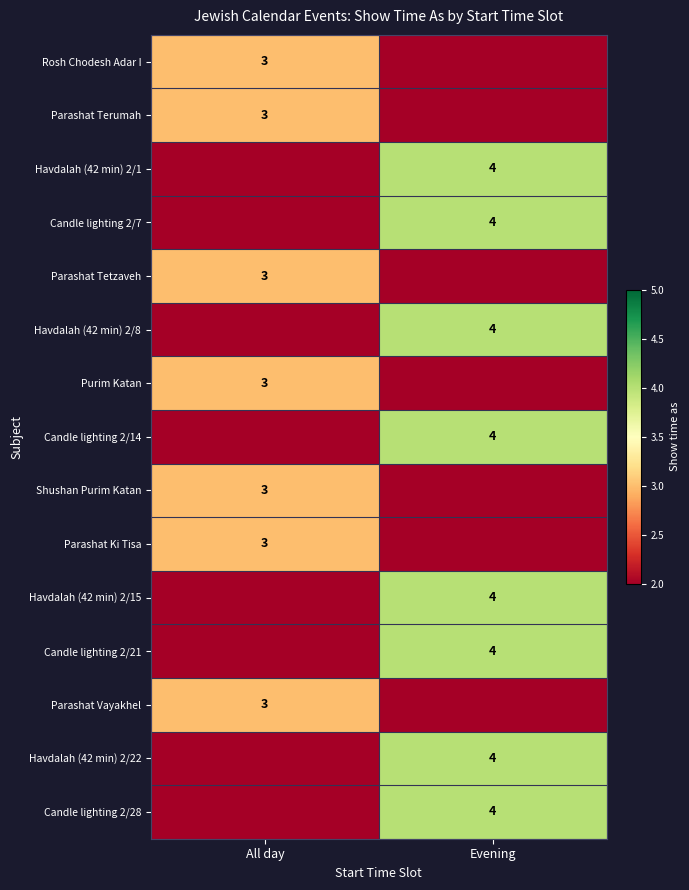

The Havdalah (42 min) 2/15 series shows 1 at Evening. True or false?

False